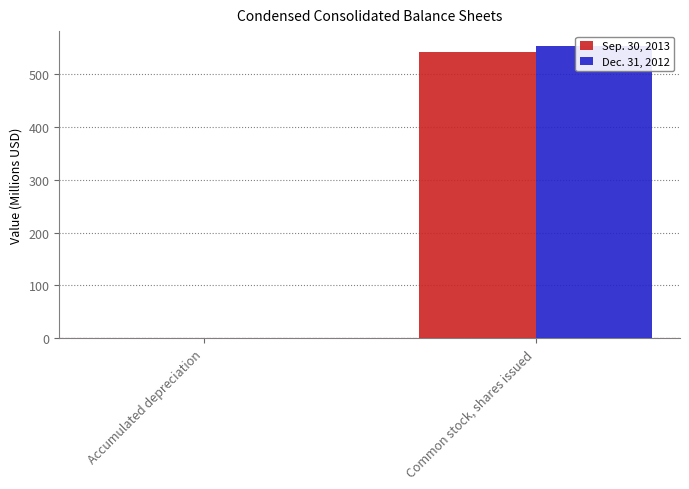

Which category has the highest value across all series?

Common stock, shares issued